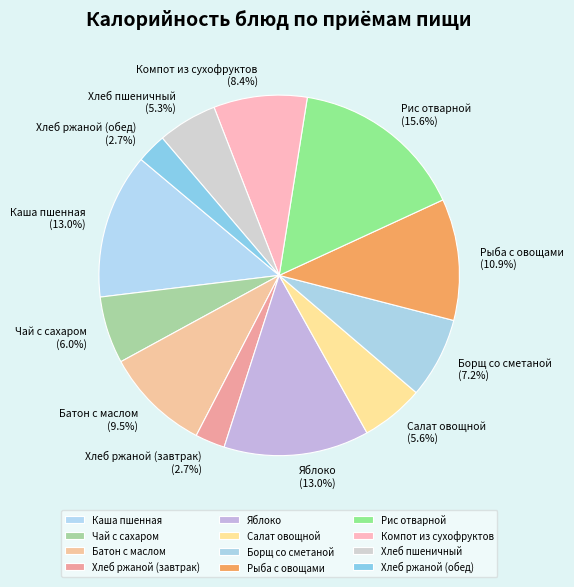

To the nearest percent, what percentage of the pie is Хлеб пшеничный?

5%